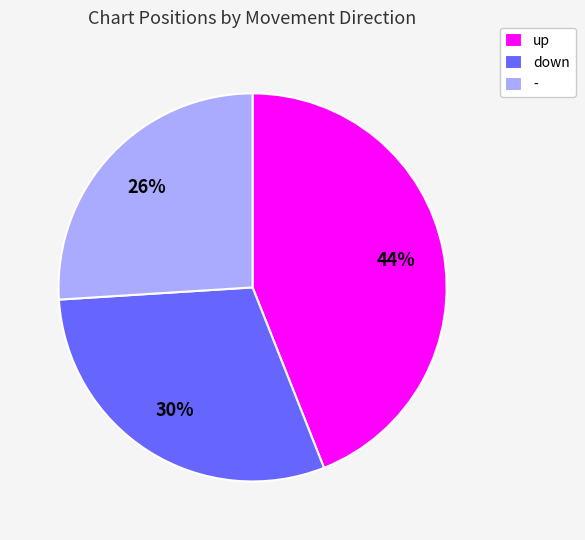

Does - represent more than half of the total?

No